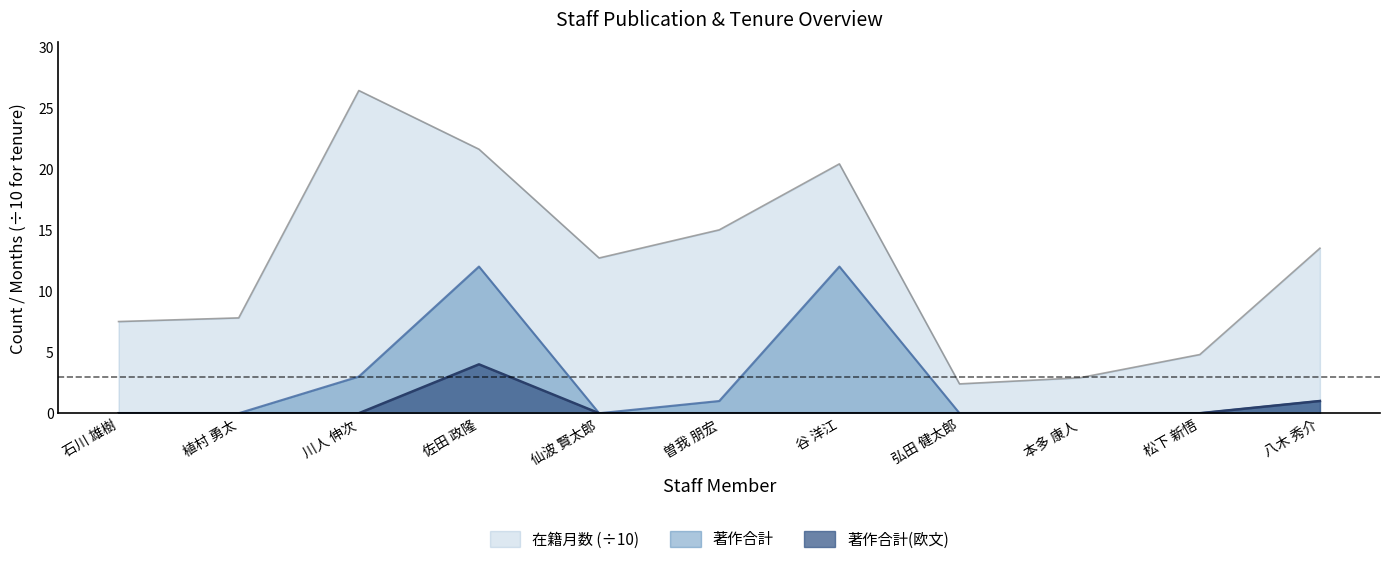

At how many categories does at least one series exceed 19?

3